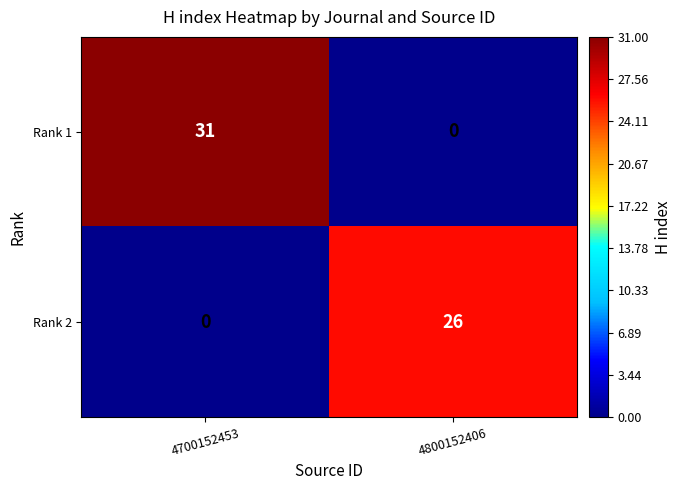

List the series in order of their peak value, highest first.

Rank 1, Rank 2